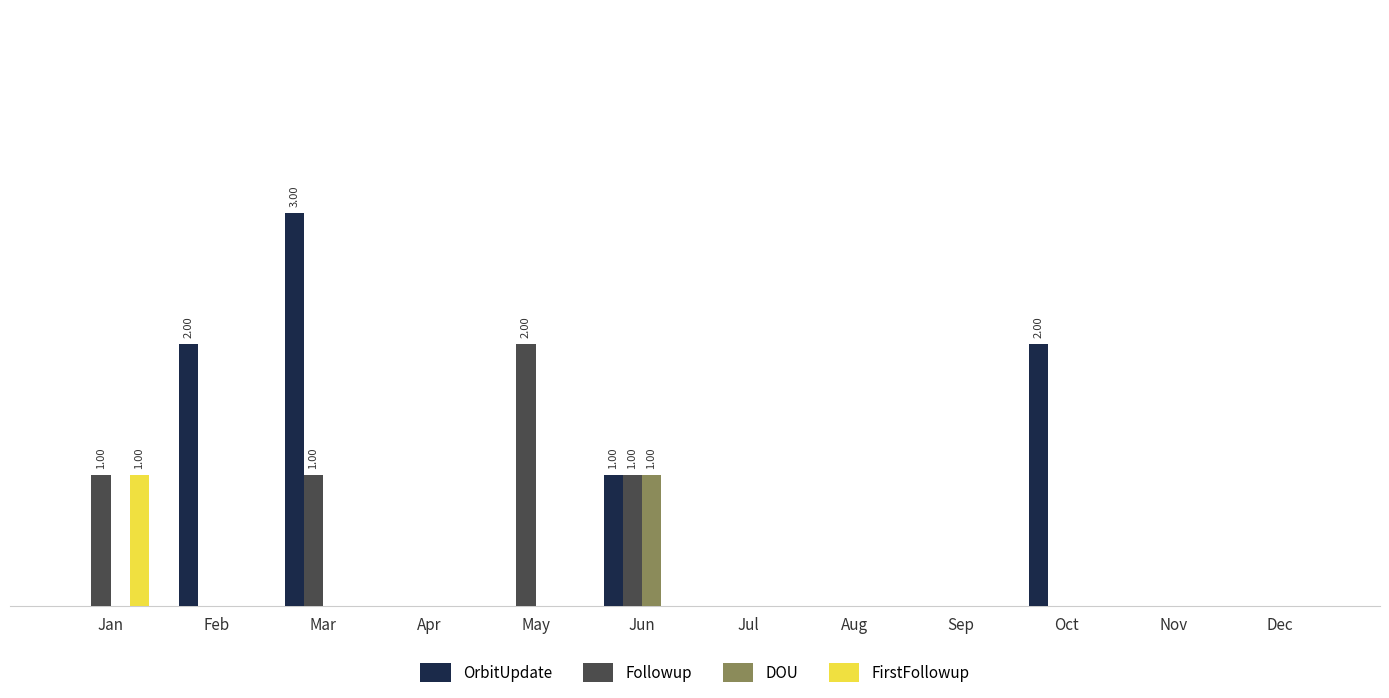

Which has a higher value, May or Aug?

May